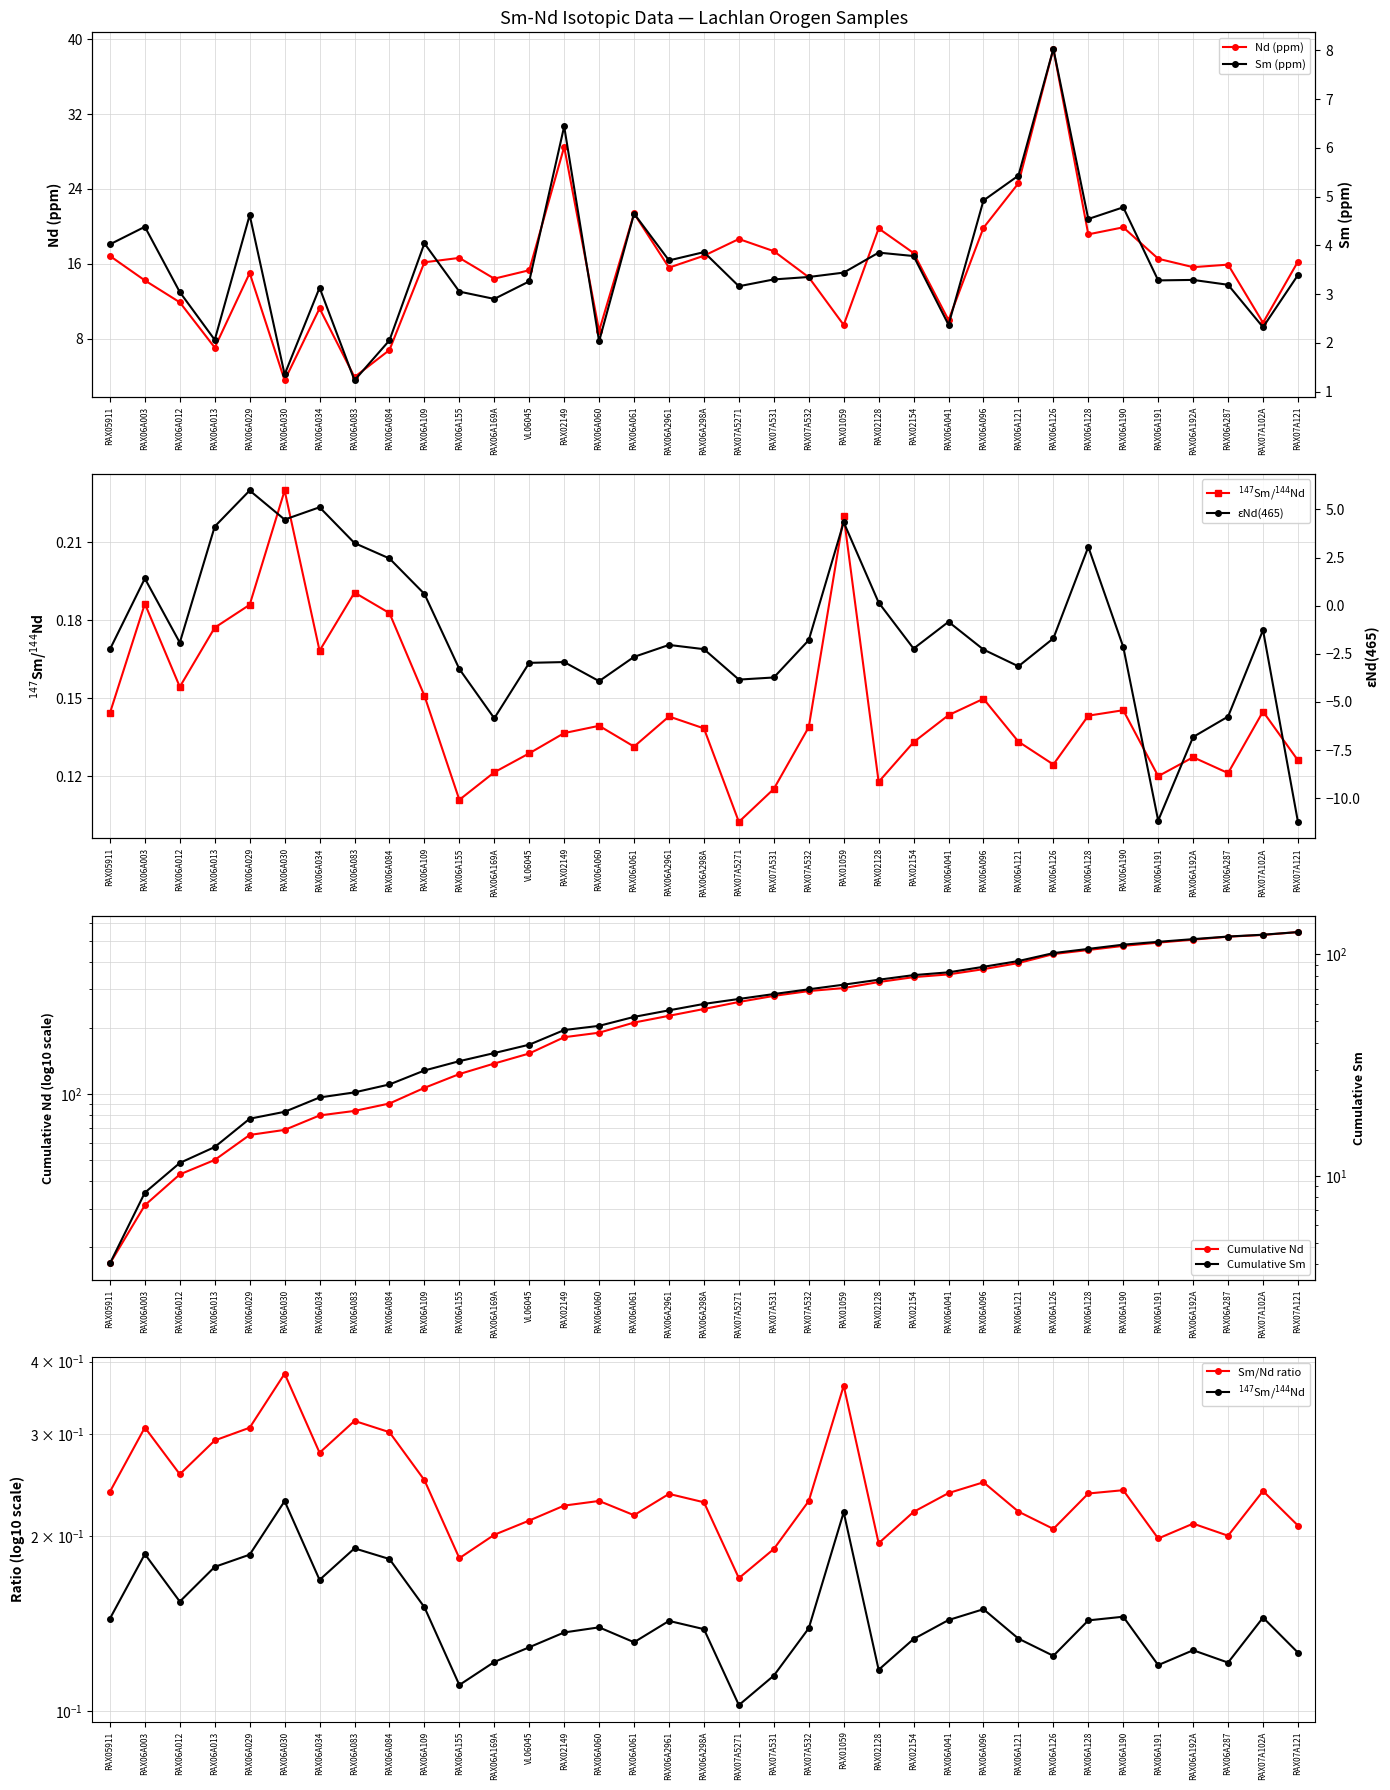

Rank the series by their maximum value, from lowest to highest.

147Sm/144Nd, eNd(465), Sm, Nd